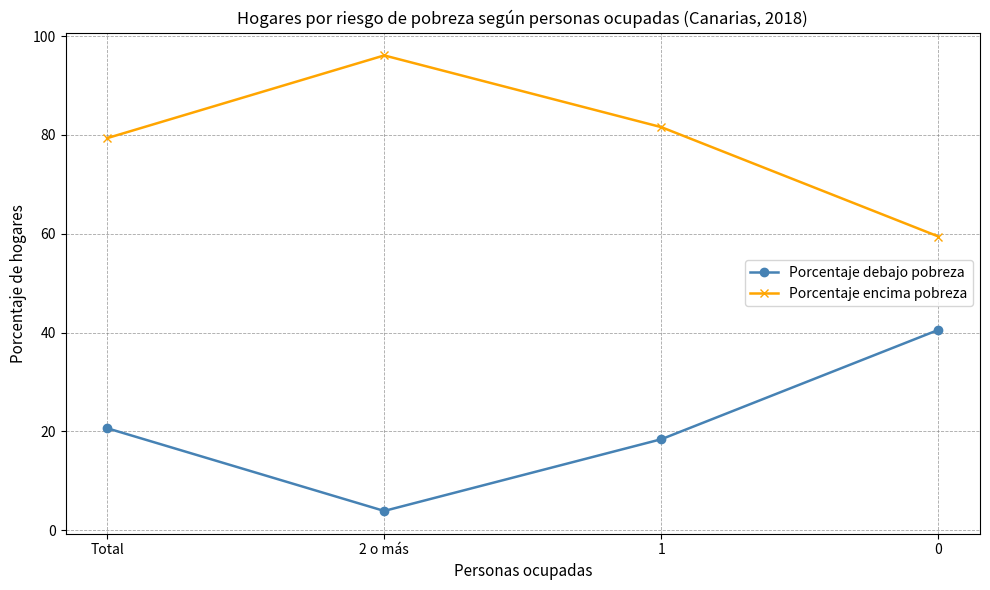

List the series in order of their overall mean, highest first.

Porcentaje encima pobreza, Porcentaje debajo pobreza